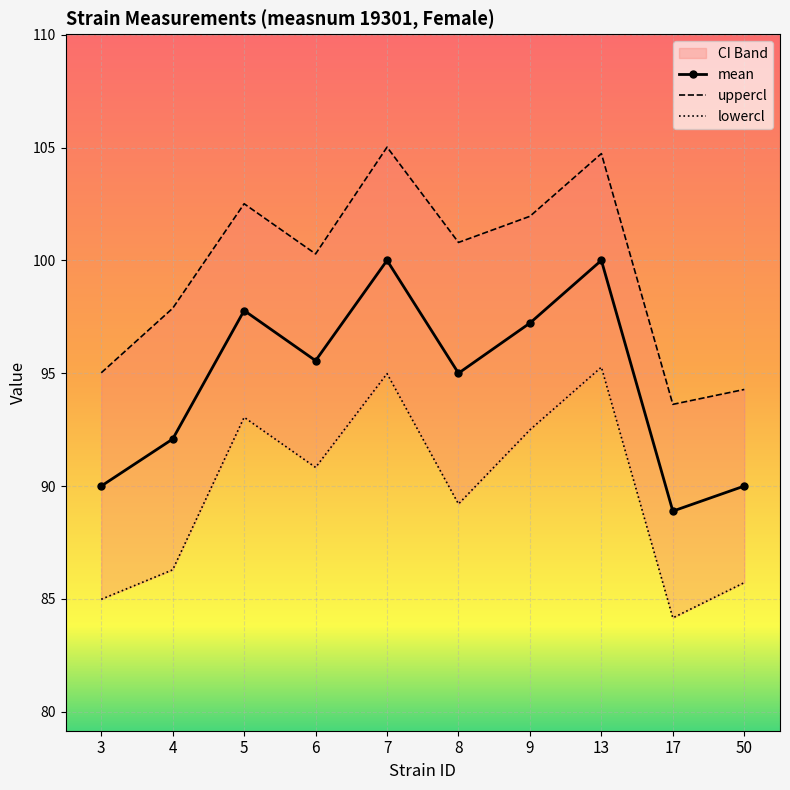

How many distinct data groups are displayed?

3